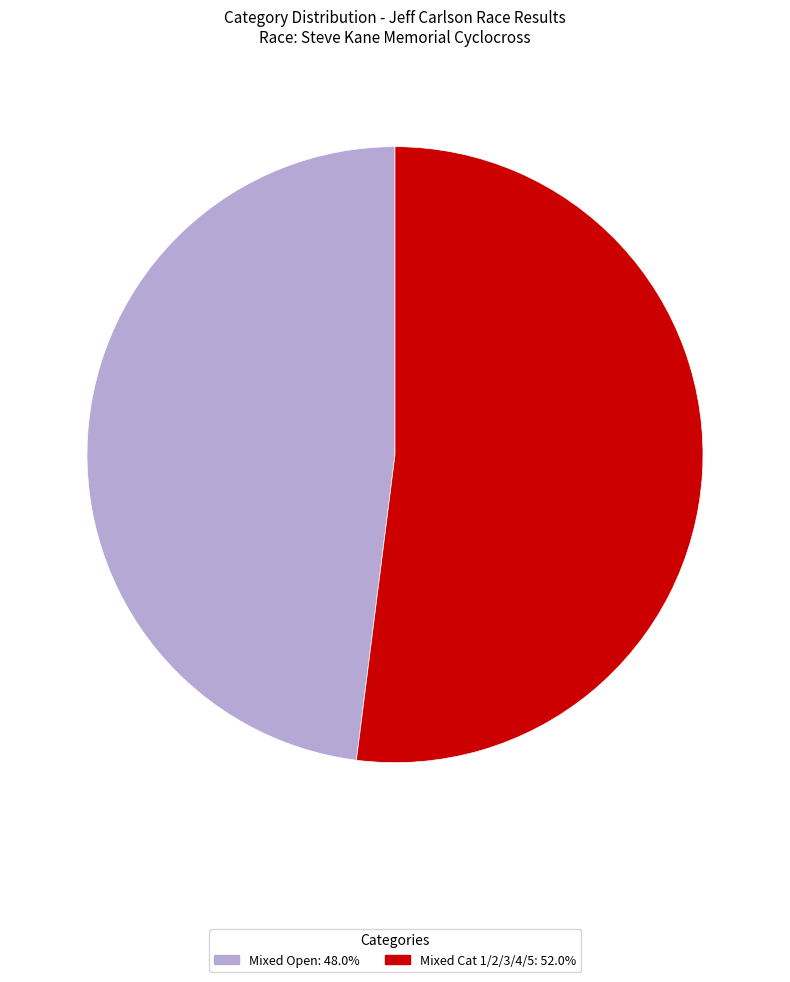

Is the sum of Mixed Open: 48.0% and Mixed Cat 1/2/3/4/5: 52.0% greater than half?

Yes